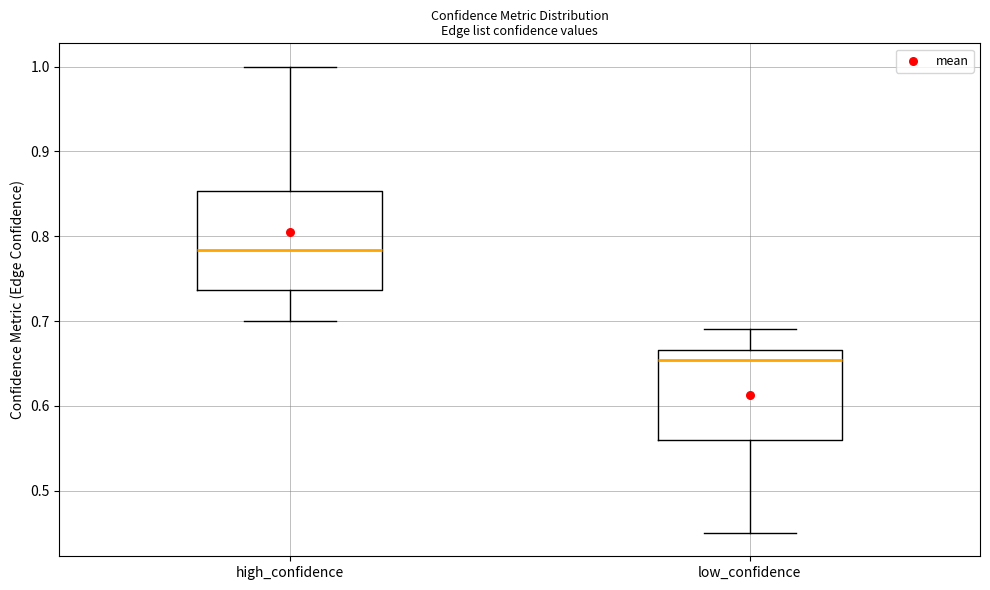

Which box's median line is the highest?

high_confidence